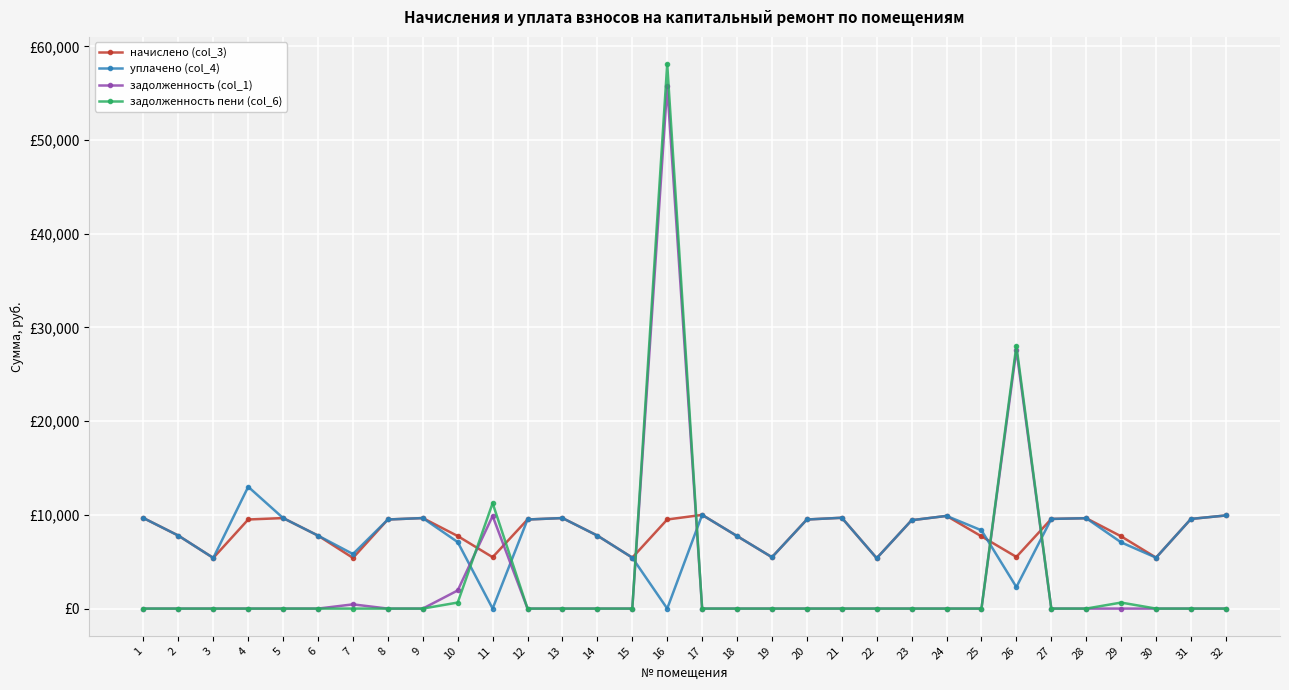

What are all the series names shown in the legend?

начислено (col_3), уплачено (col_4), задолженность (col_1), задолженность пени (col_6)